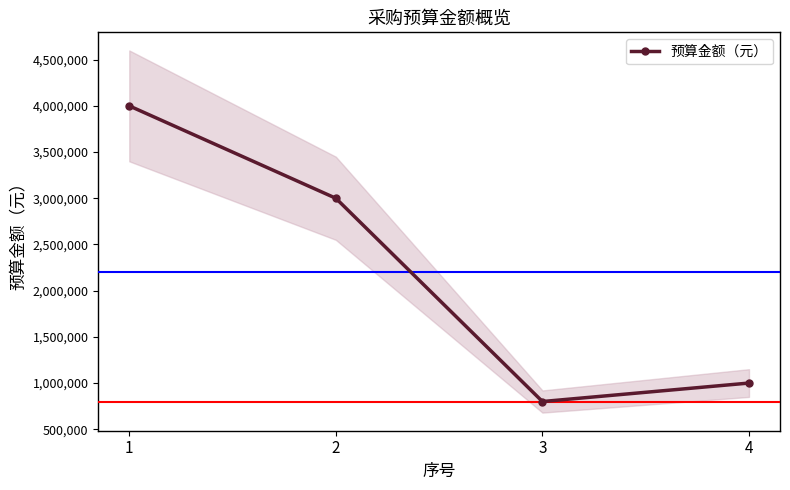

How many categories are shown in the chart?

4